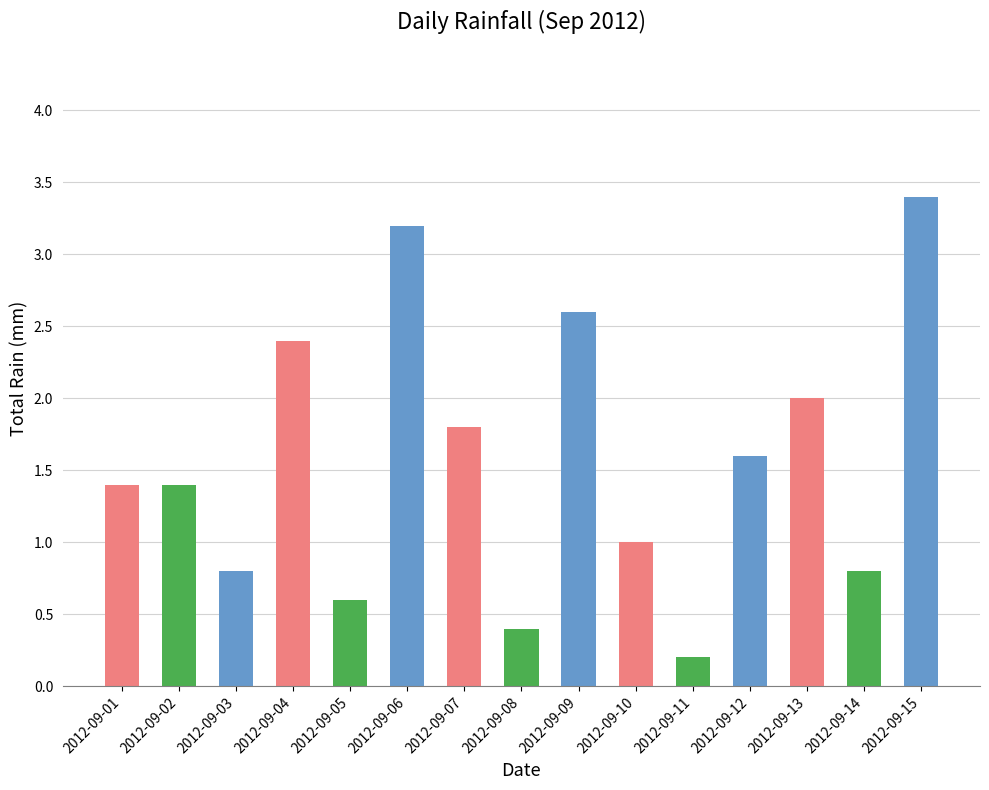

What is the ratio of the value at 2012-09-13 to the value at 2012-09-01?

1.4